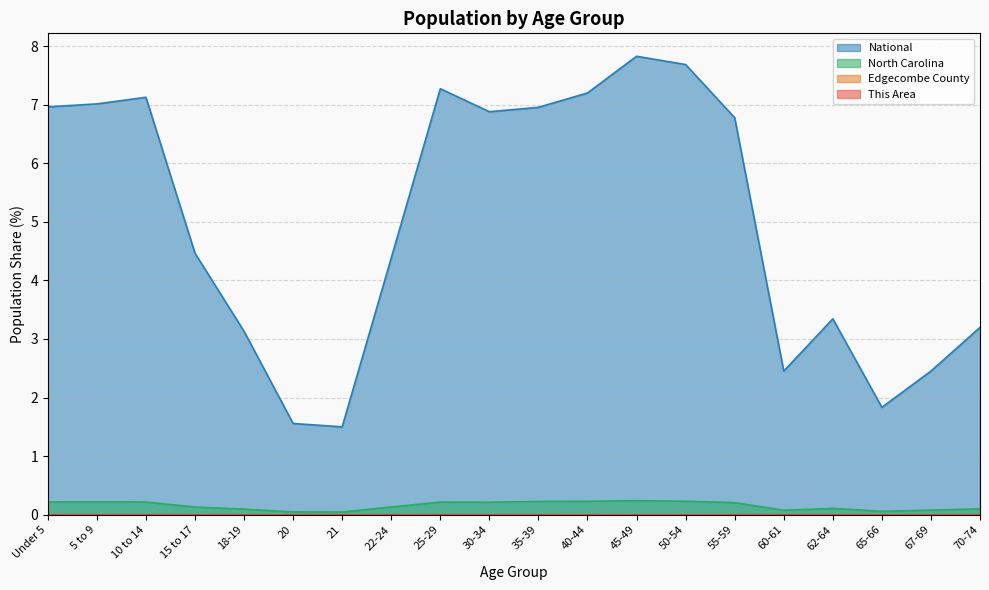

What is the label of the 19th point from the left?

67-69